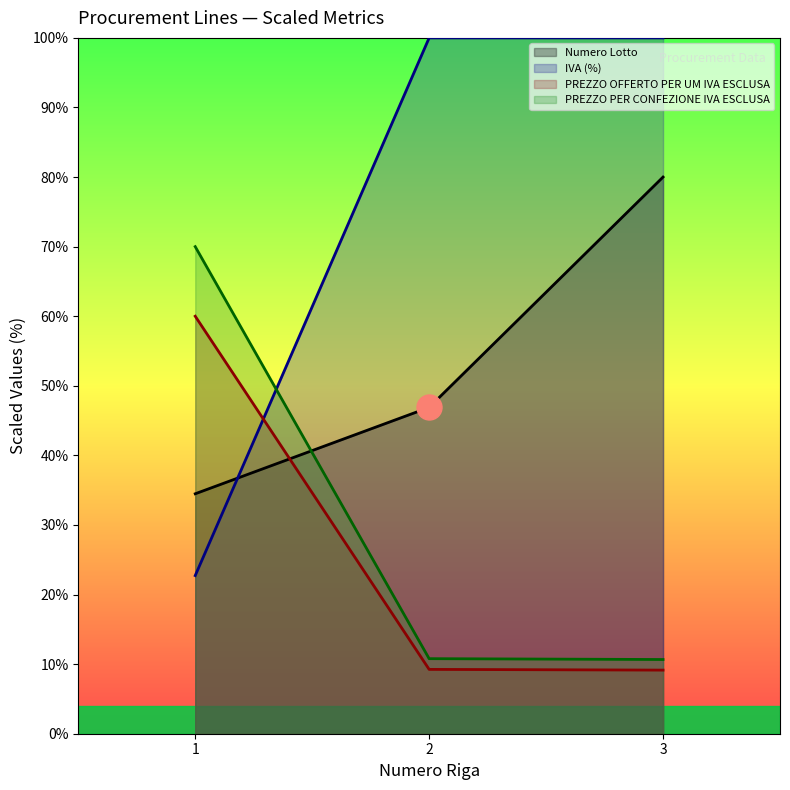

Where is Numero Lotto nearest to the value 57?

2